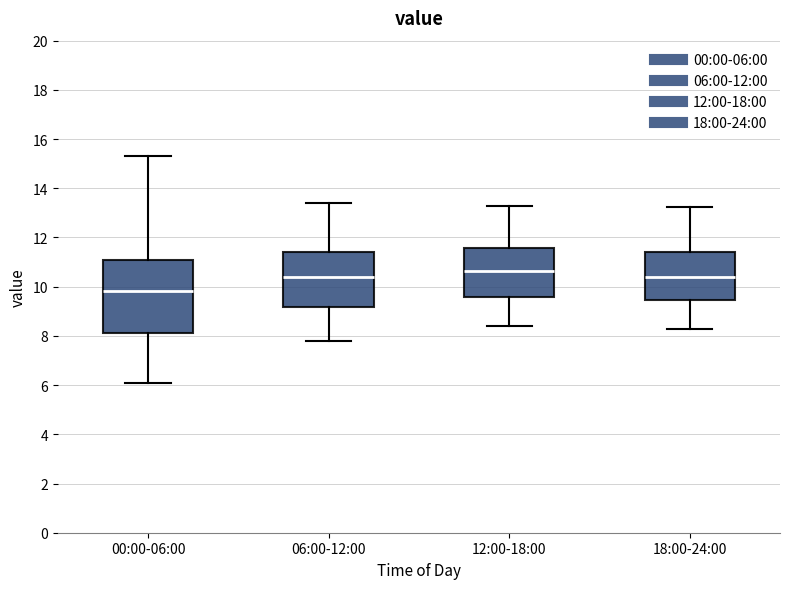

Comparing the boxes themselves (not the whiskers), which one is the tallest?

00:00-06:00